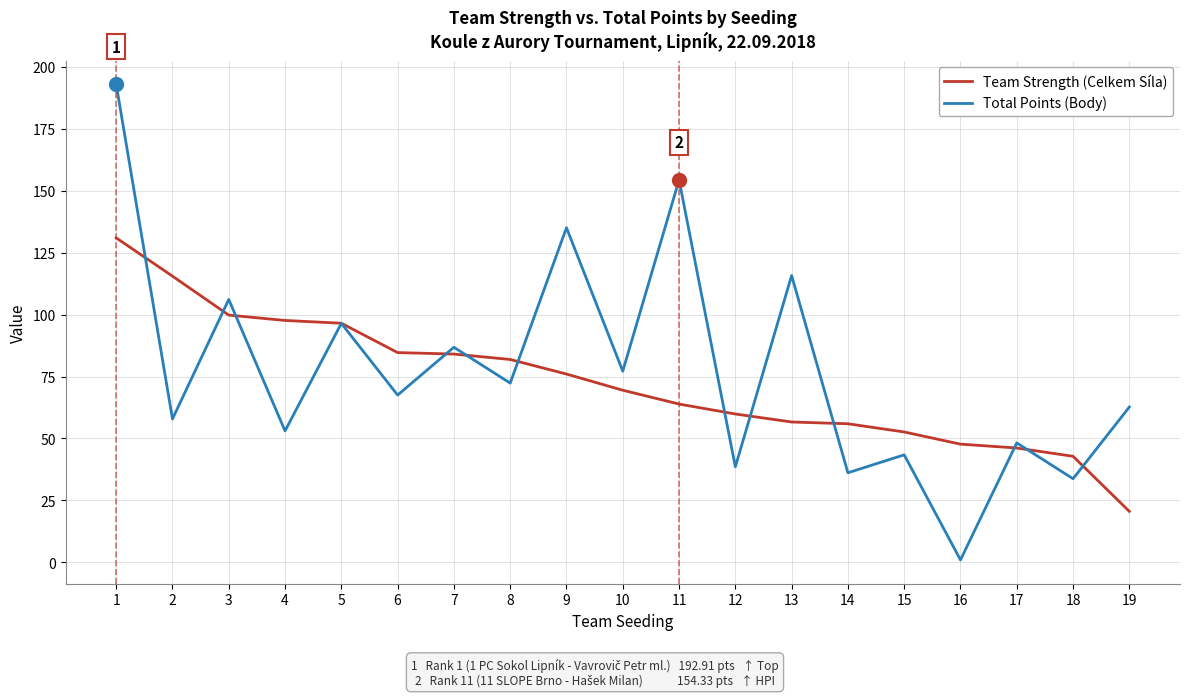

Count the number of data series in this chart.

2